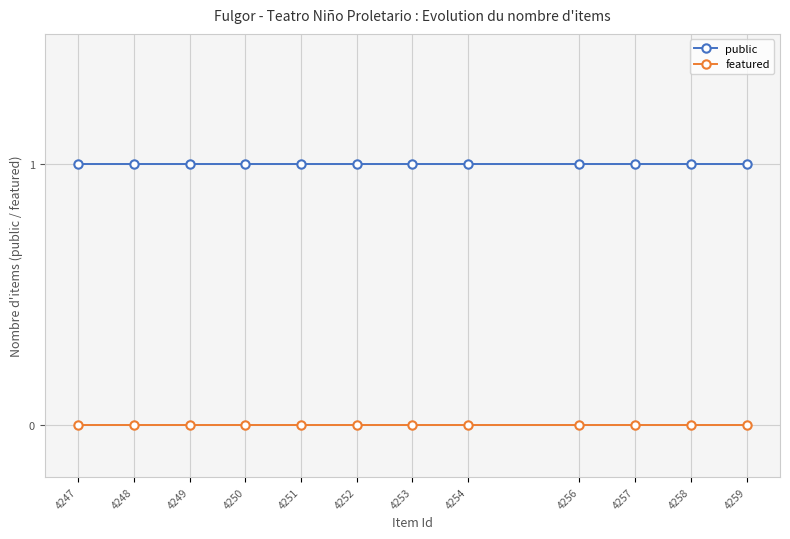

Reading right to left, extract all data points from this chart.

public: 1	1	1	1	1	1	1	1	1	1	1	1
featured: 0	0	0	0	0	0	0	0	0	0	0	0